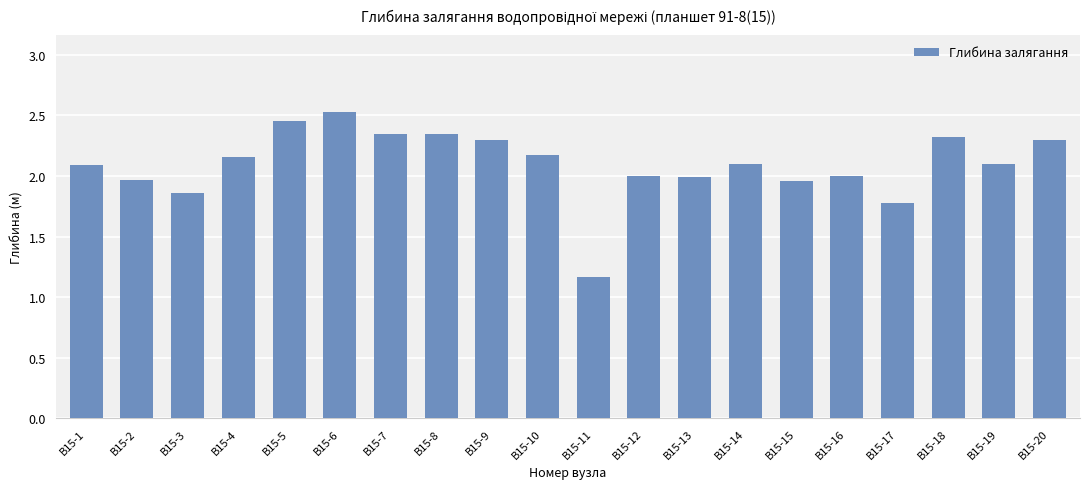

What is the change in value from В15-11 to В15-19?

+0.9